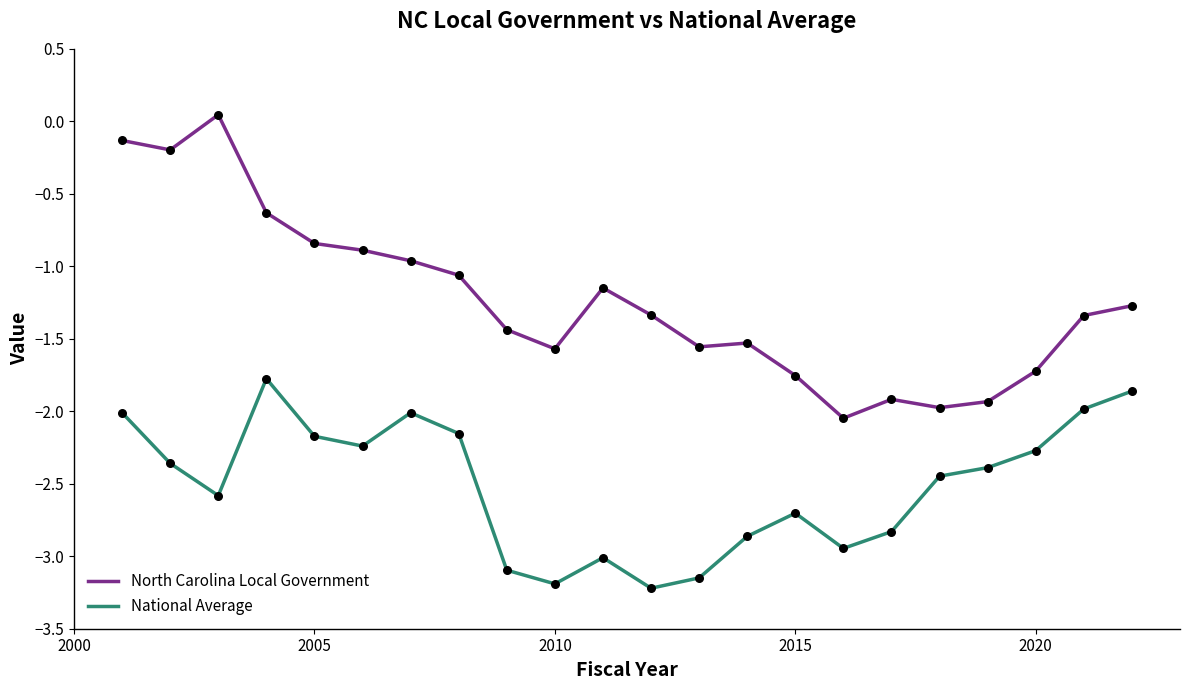

Which series has the widest spread of values?

North Carolina Local Government